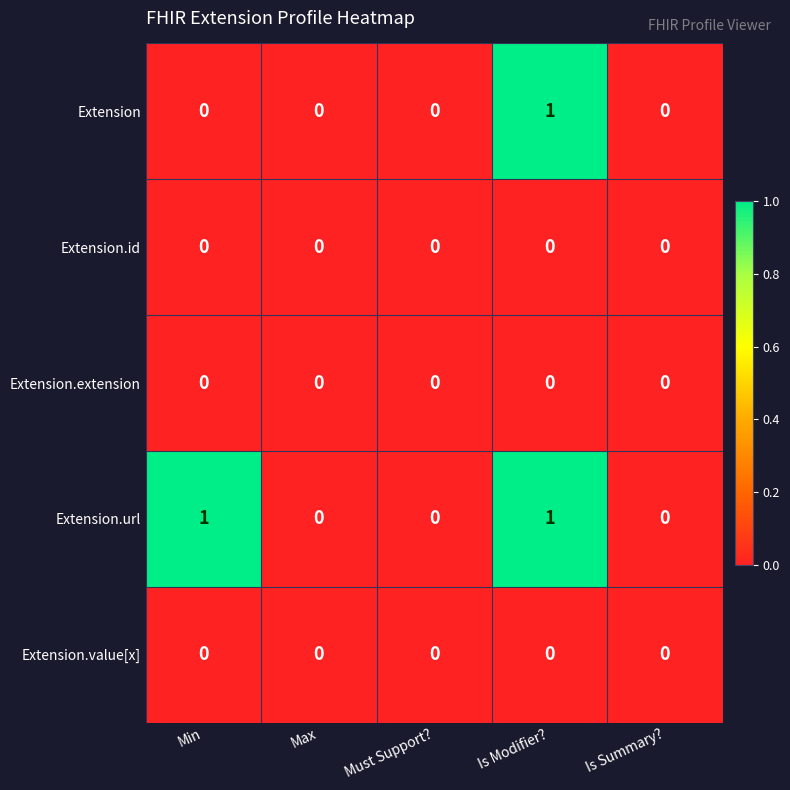

At which category is the sum across all series the highest?

Is Modifier?